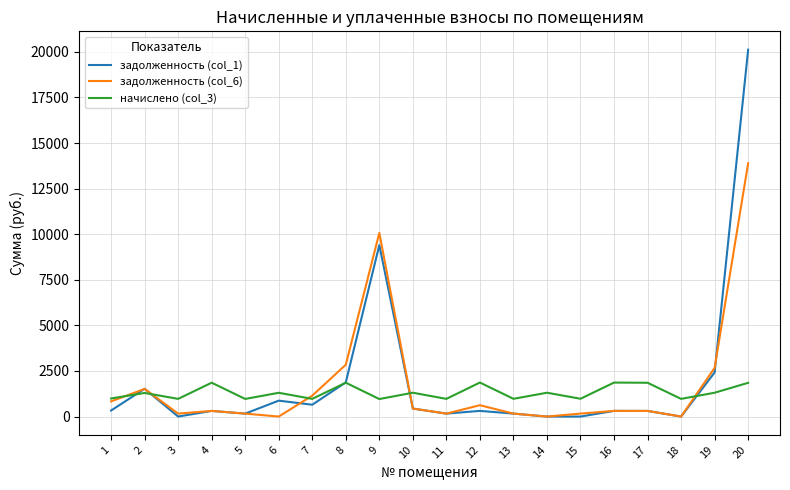

Does the chart have visible grid lines?

Yes